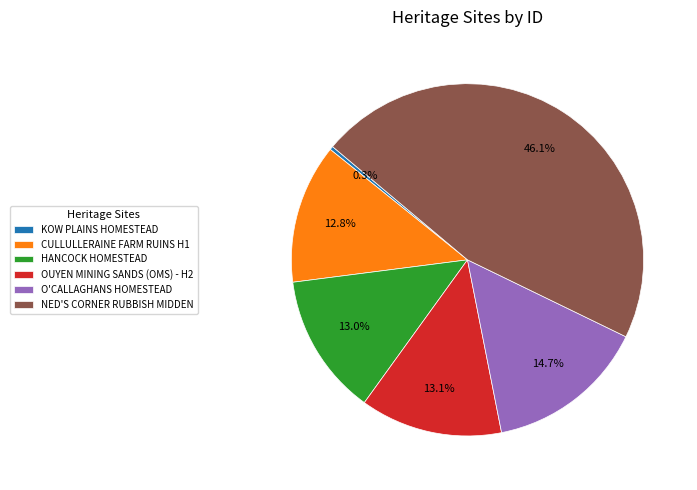

To the nearest percent, what percentage of the pie is NED'S CORNER RUBBISH MIDDEN?

46%